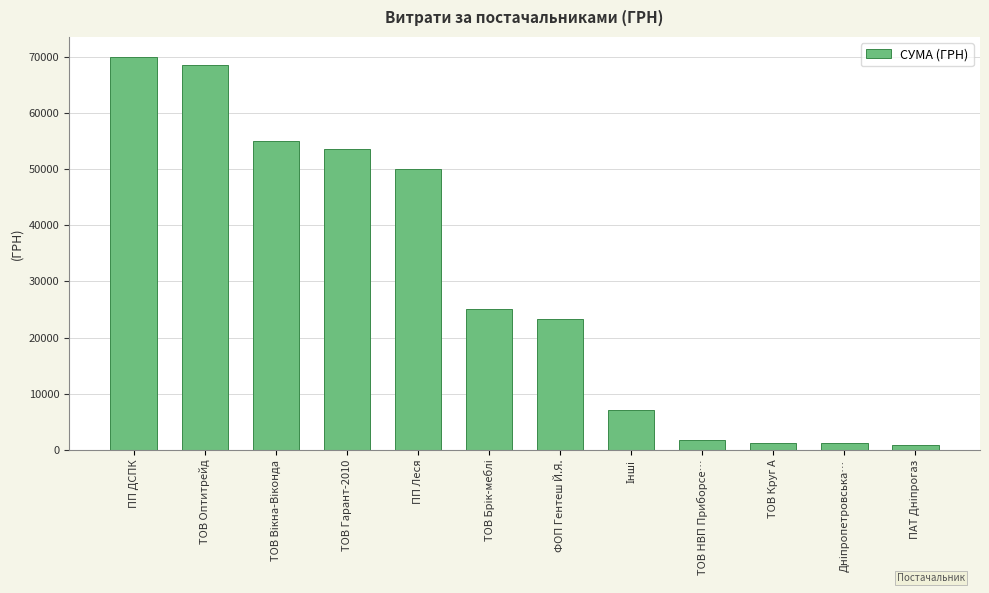

At which category does the chart reach its peak across all series?

ПП ДСПК